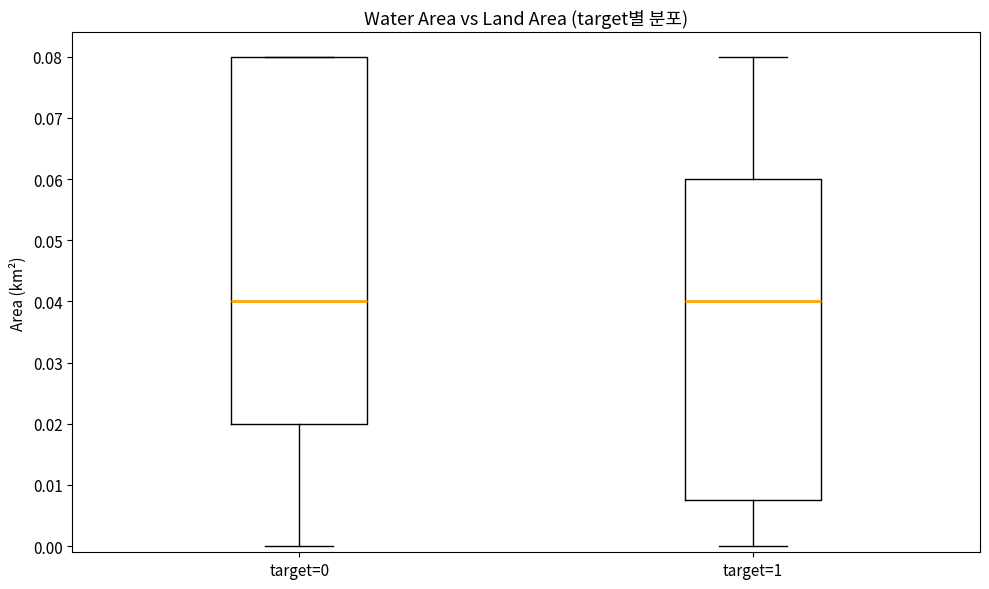

Reading left to right, read every box against the y-axis: the position of its median line, the range the box covers, and the ends of its whiskers. The values are not printed on the chart, so give them approximately, as read against the axis.

target=0: median 0.040, box 0.020 to 0.080, whiskers 0.000 to 0.080
target=1: median 0.040, box 0.008 to 0.060, whiskers 0.000 to 0.080